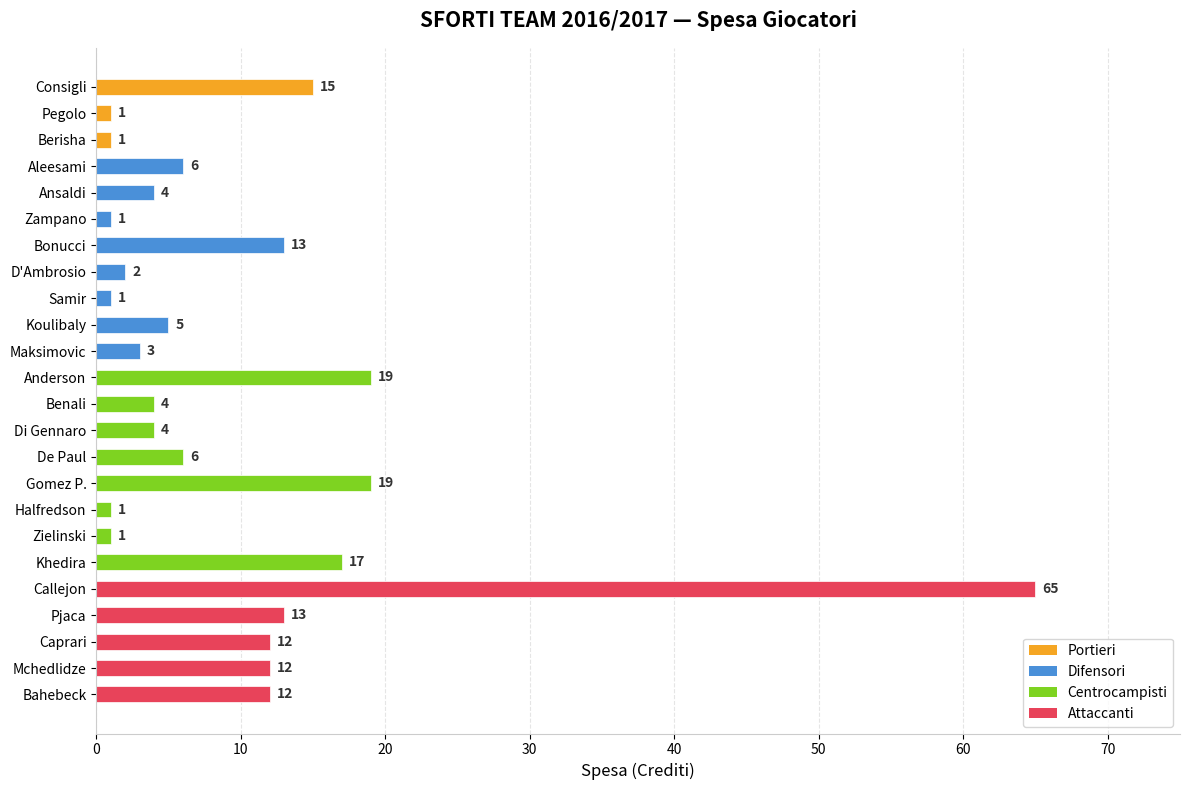

How many data points are less than 6?

12